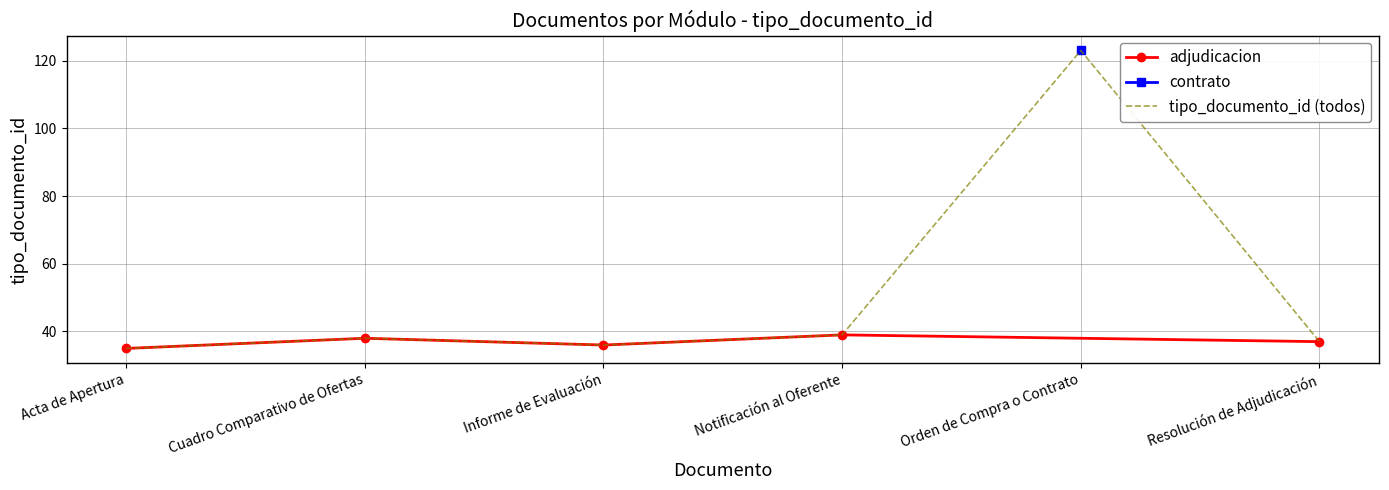

How many categories are shown in the chart?

6